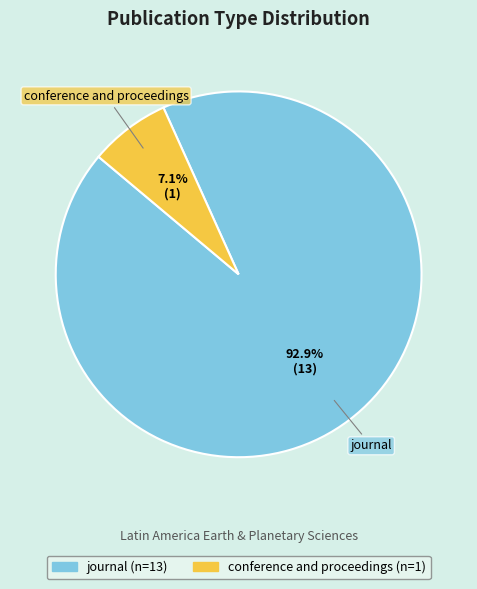

Between journal and conference and proceedings, which is larger?

journal